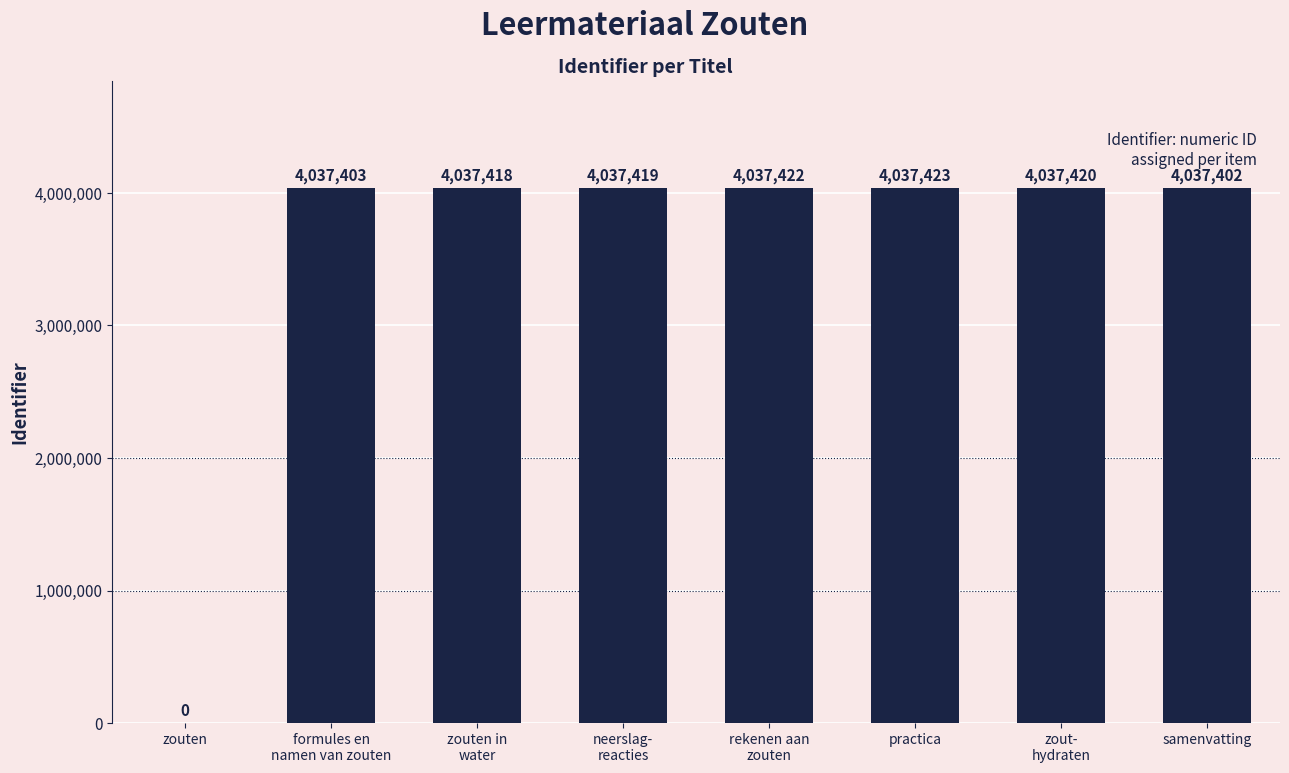

The value at zouten is 0. True or false?

True